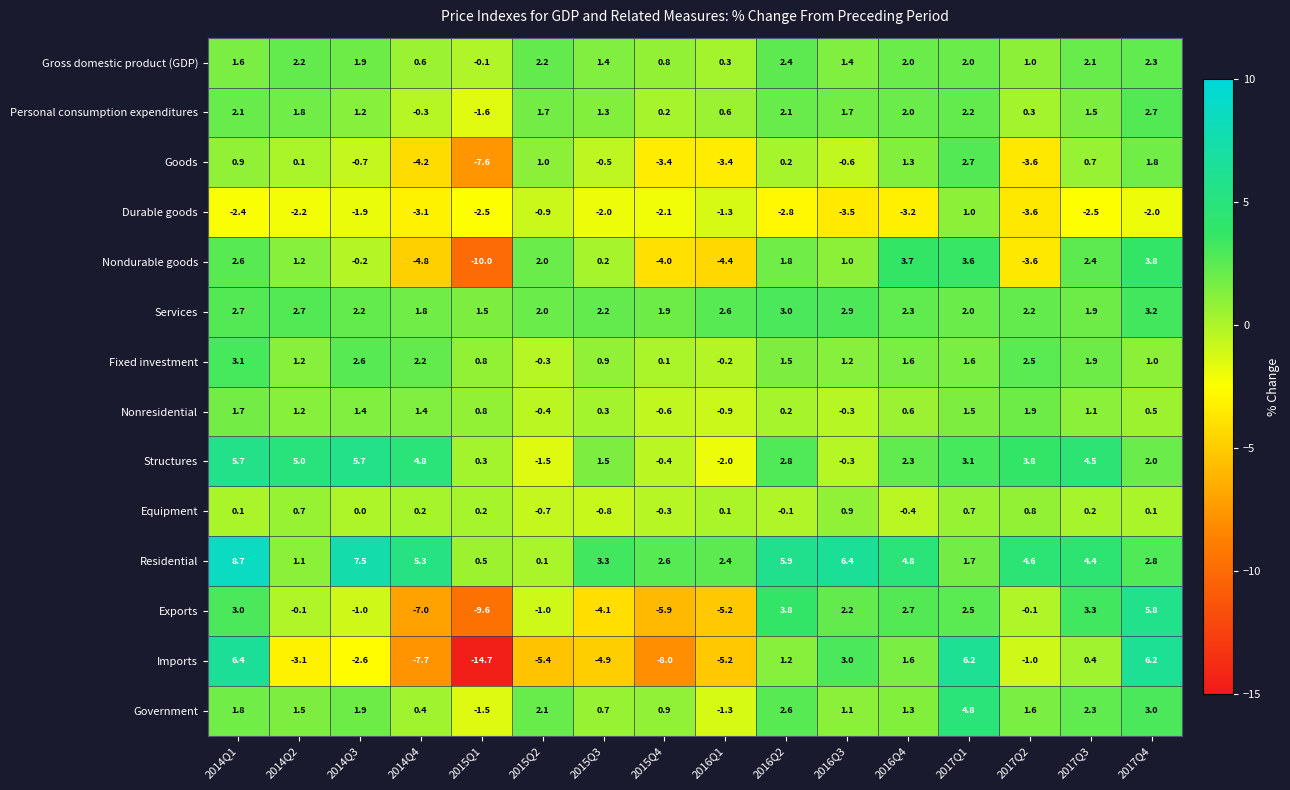

Read the Structures value at 2017Q3.

4.5